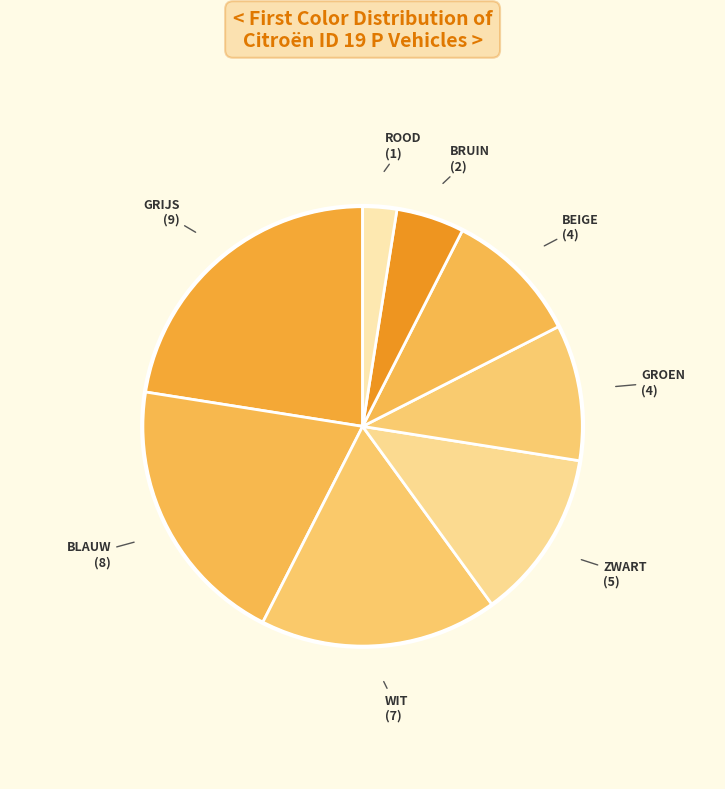

Between ROOD and BLAUW, which is larger?

BLAUW